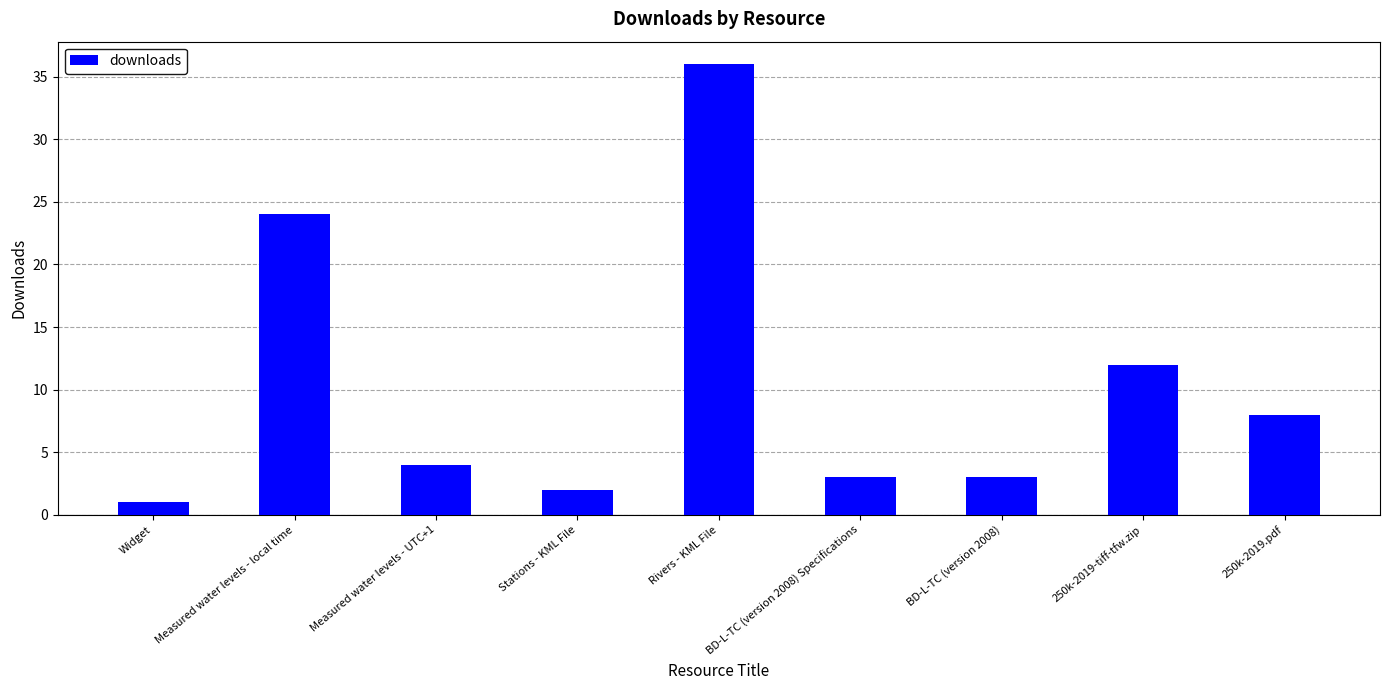

What is the label of the 9th bar from the left?

250k-2019.pdf